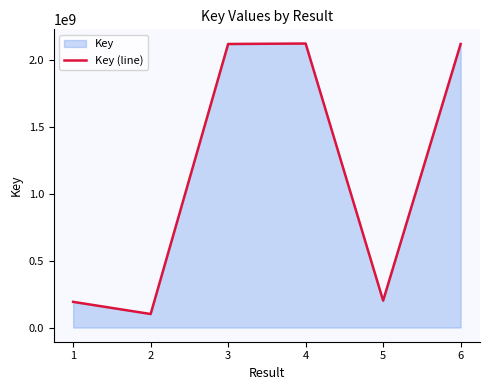

What is the value of the 3rd point from the left?

2116919731